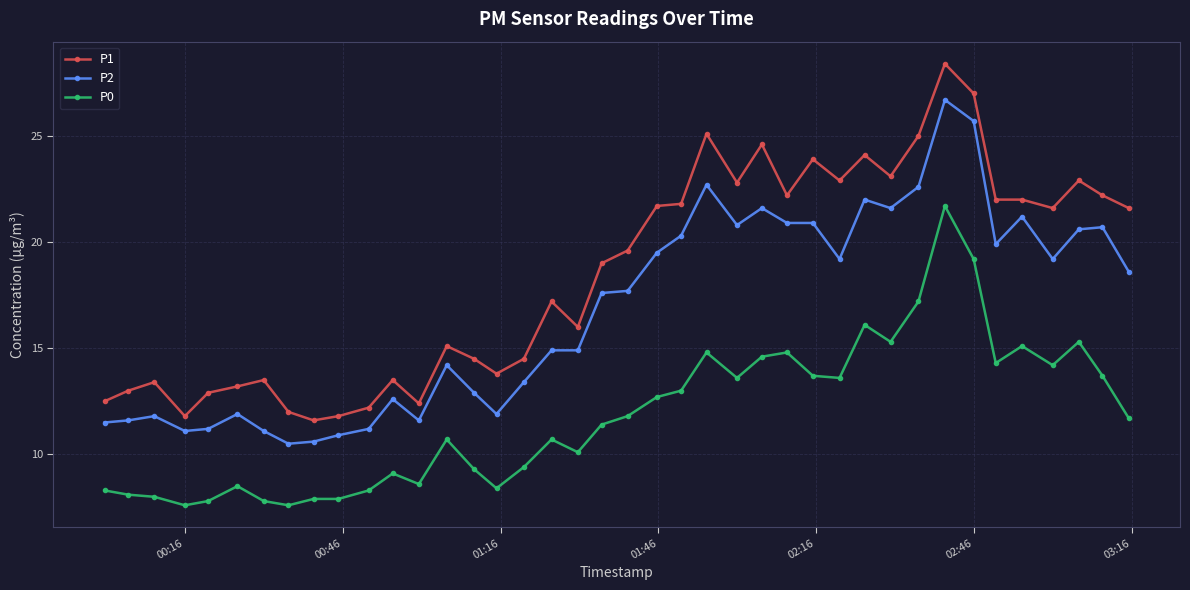

Which series has the largest total across all categories?

P1